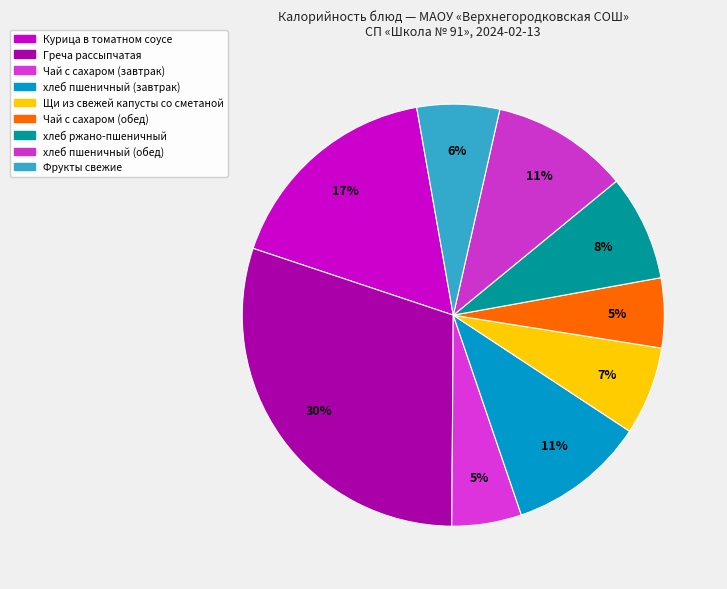

True or false: Фрукты свежие accounts for 1% of the total.

False